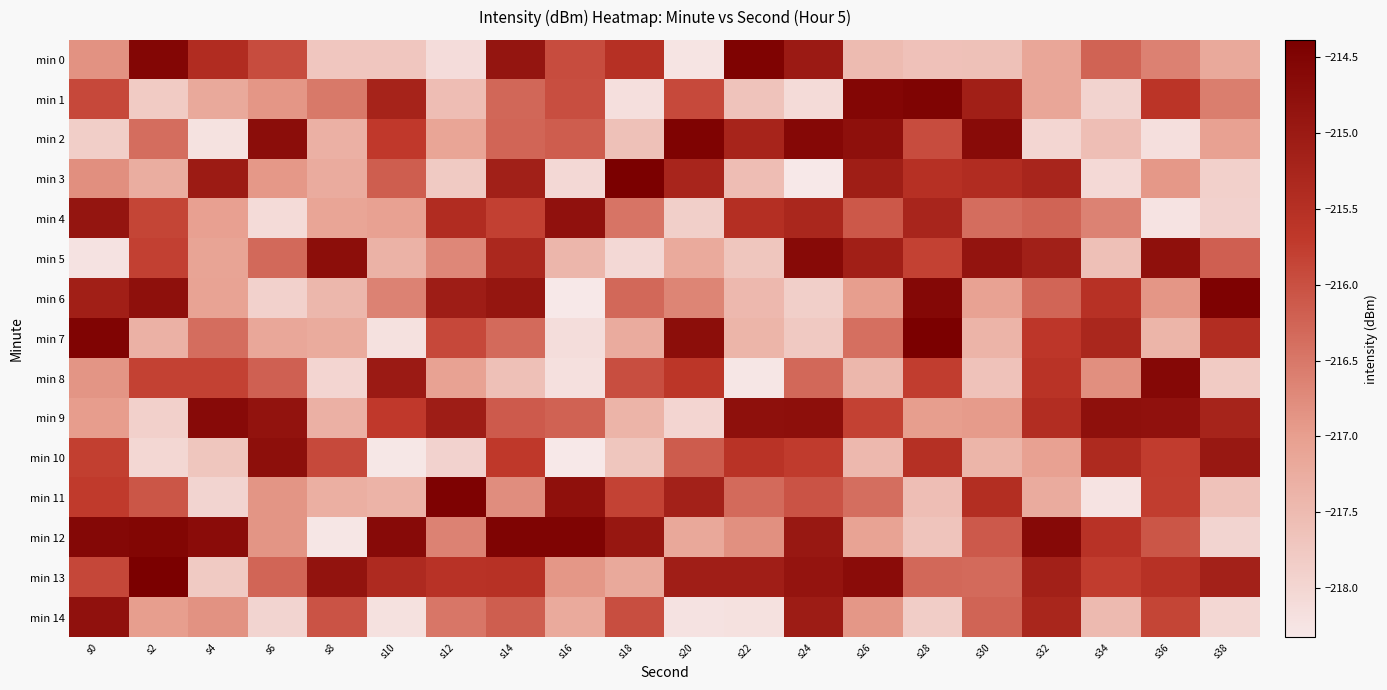

Between s22 and s8, which is larger?

s22